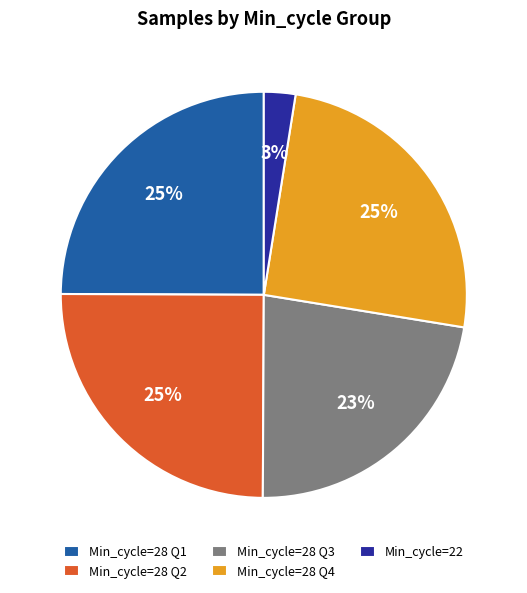

To the nearest percent, what portion does Min_cycle=28 Q3 represent?

23%